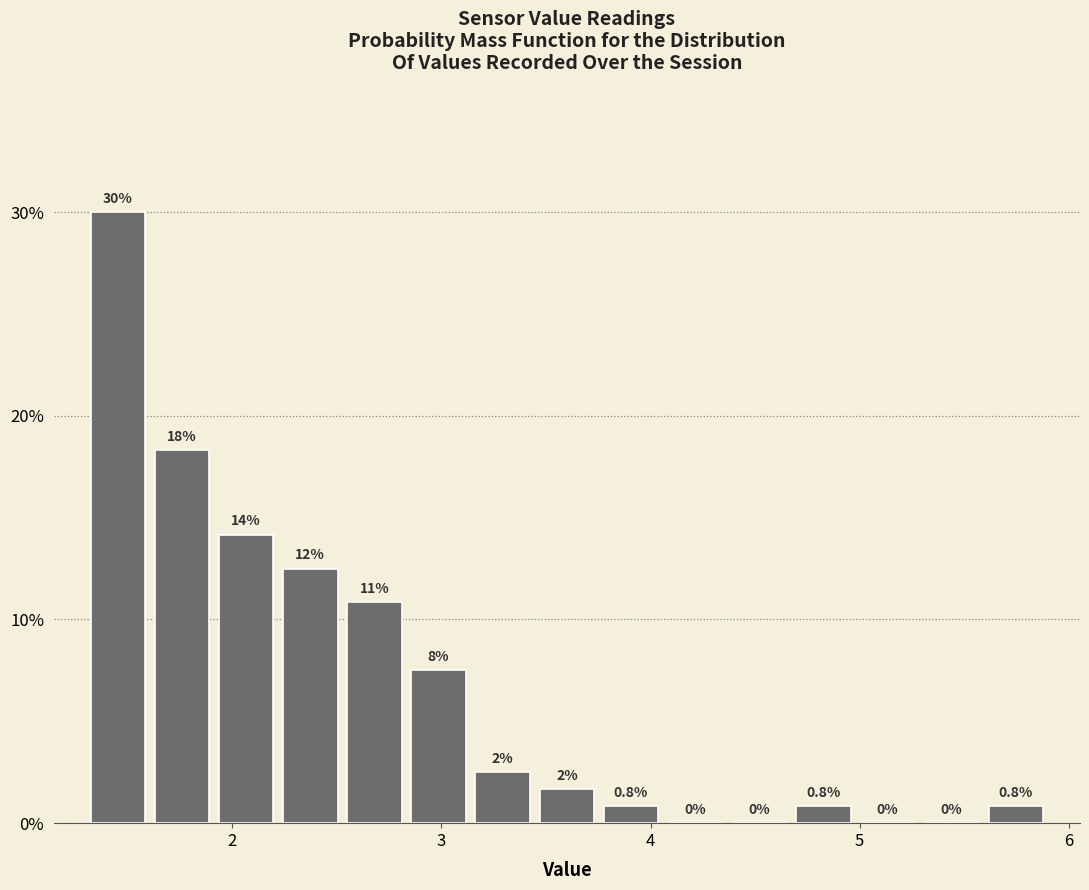

Read against the x-axis, roughly where is the centre of the tallest bar?

1.5